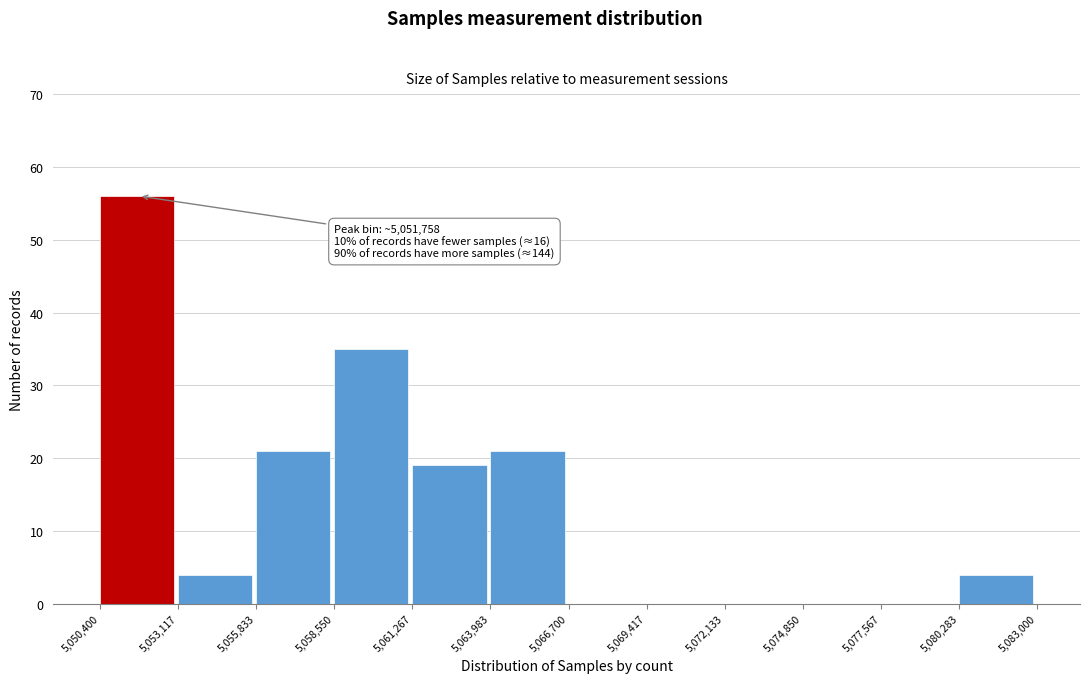

Which range on the x-axis has the tallest bar?

5,050,400 to 5,053,117